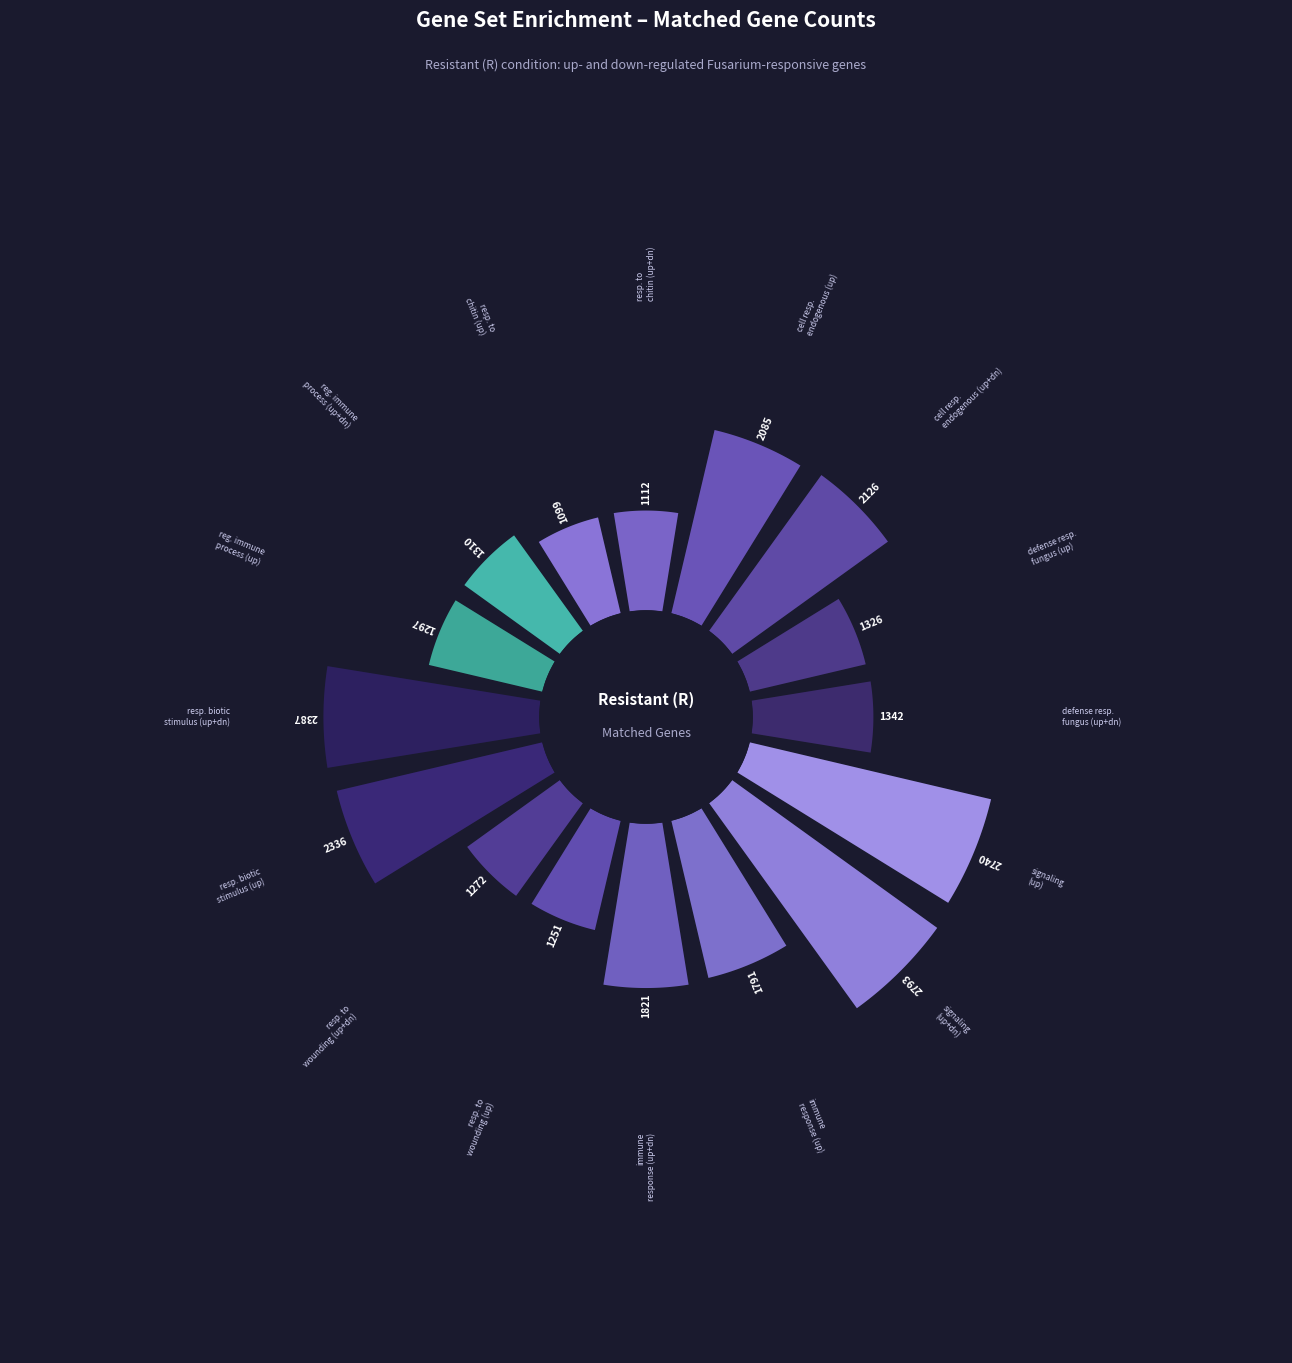

To the nearest percent, what percentage of the pie is immune response (up)?

6%